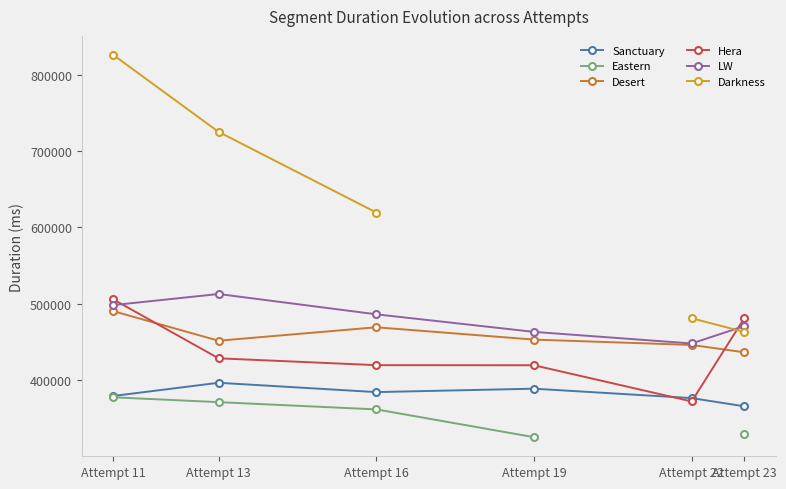

Between Attempt 22 and Attempt 11, which is larger?

Attempt 11